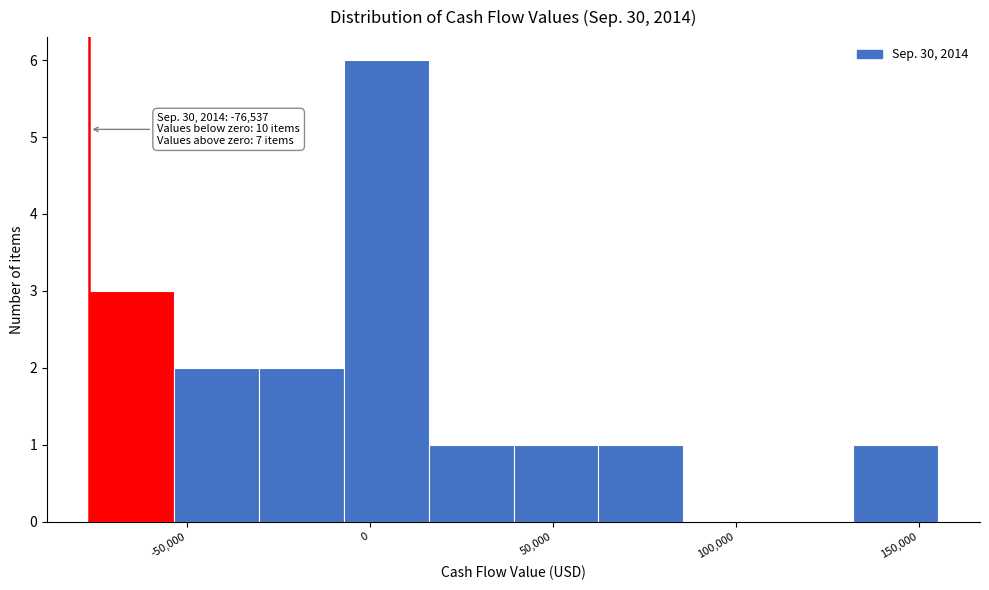

Over which range of the x-axis is the bar tallest?

-5000 to 15000